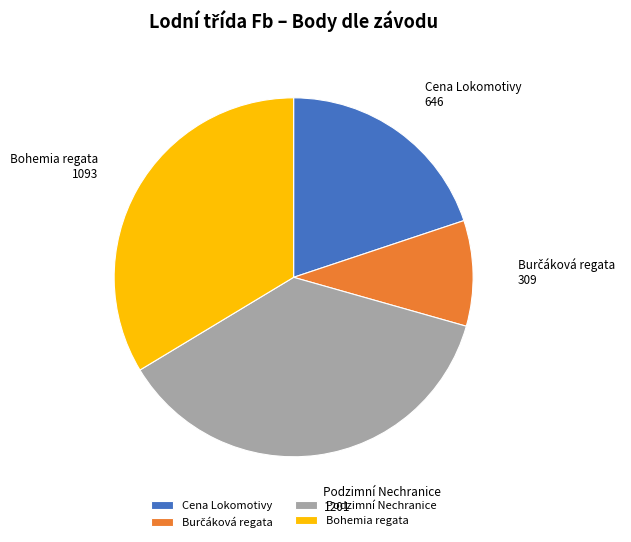

How many slices are in this pie chart?

4